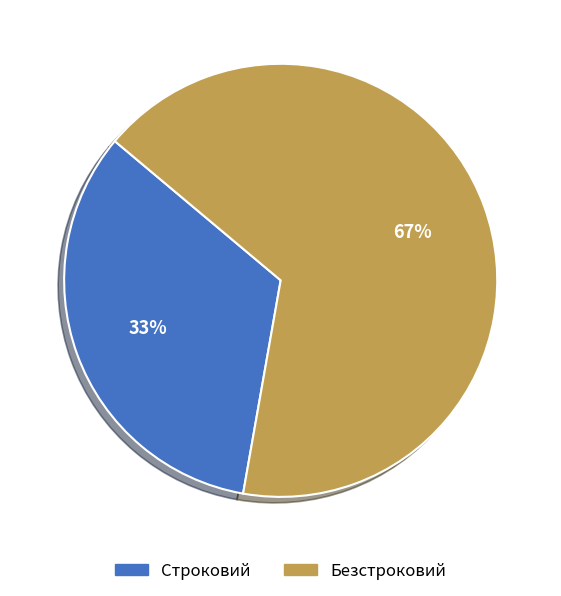

Between Строковий and Безстроковий, which is larger?

Безстроковий